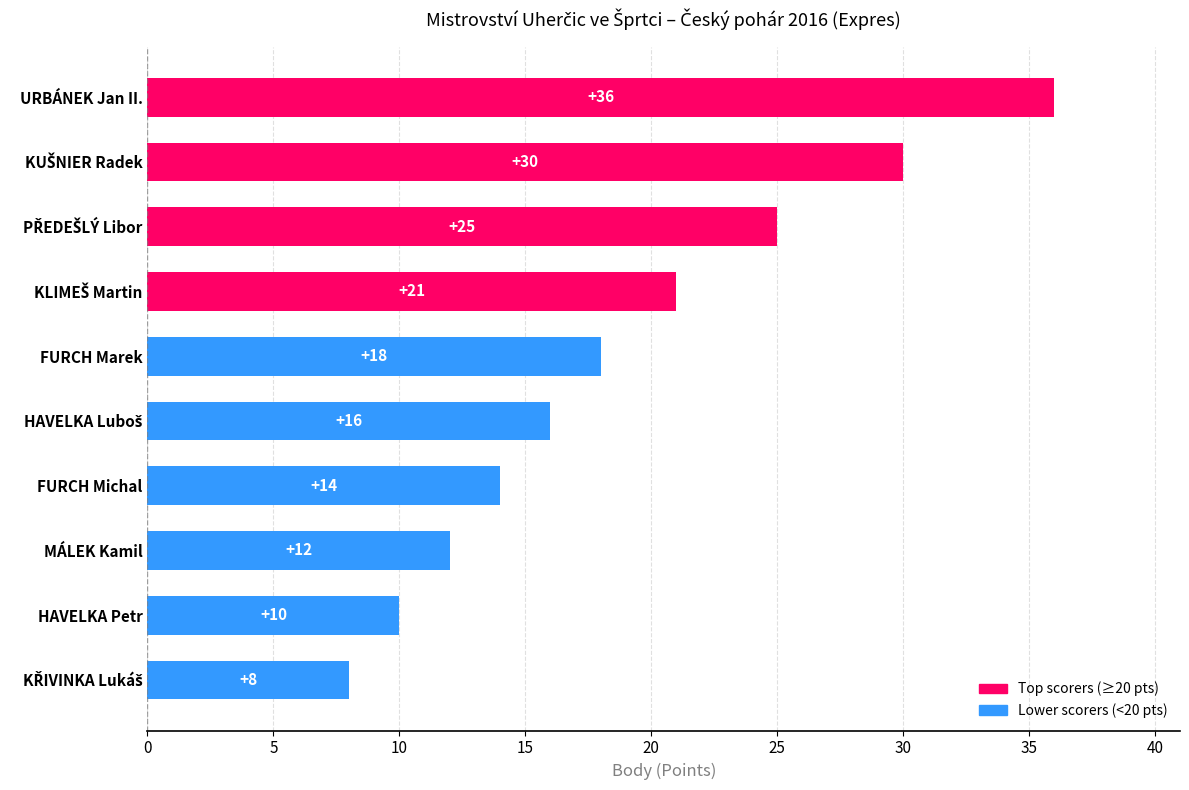

The value at MÁLEK Kamil is 19. True or false?

False